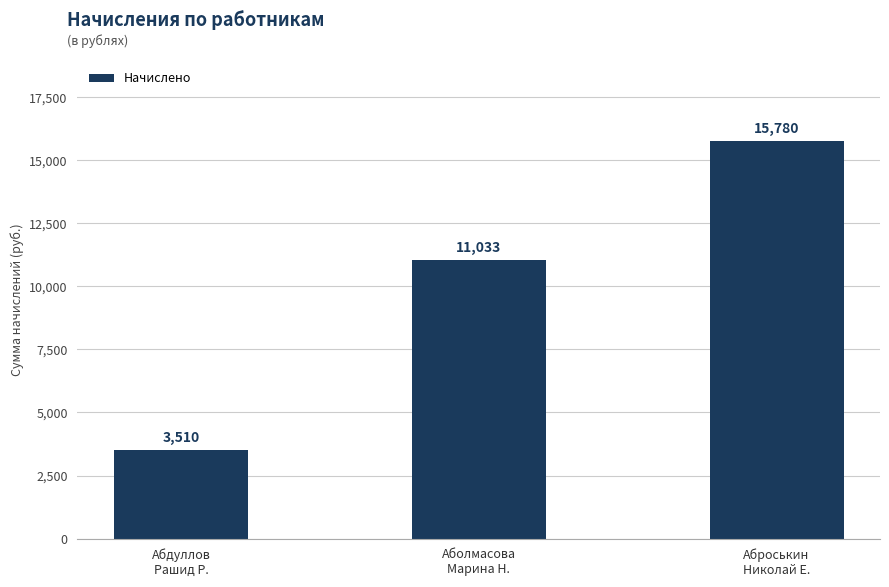

List the labels in order of value, smallest first.

Абдуллов
Рашид Р., Аболмасова
Марина Н., Аброськин
Николай Е.